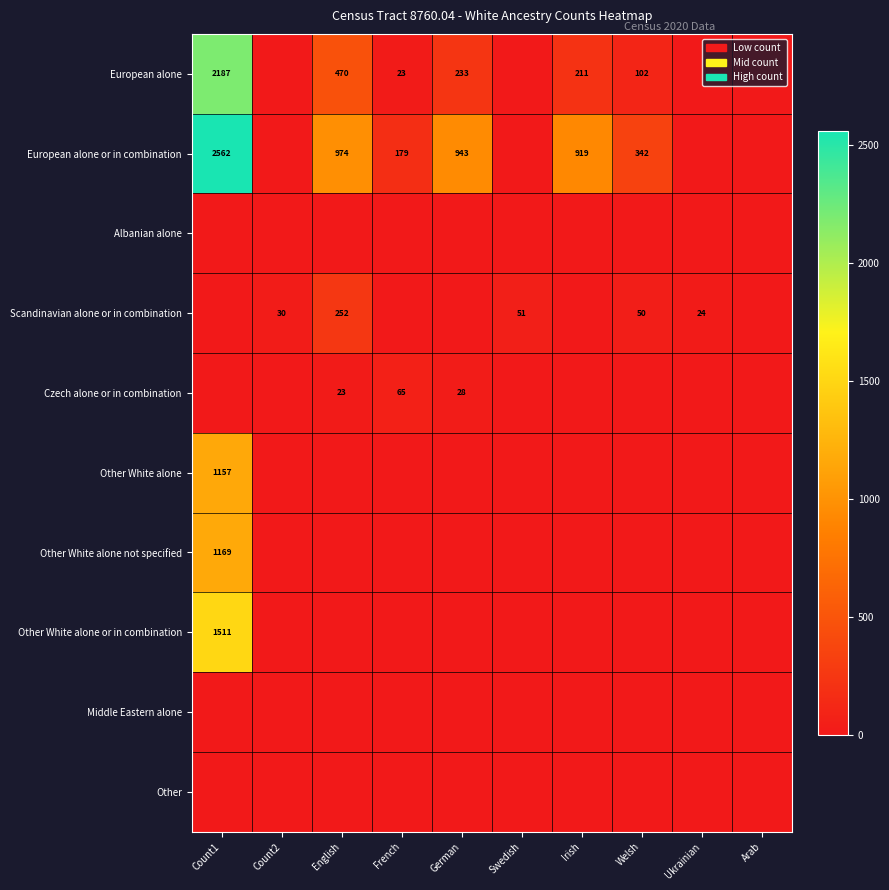

Is it true that Scandinavian alone or in combination equals 26 at Welsh?

False